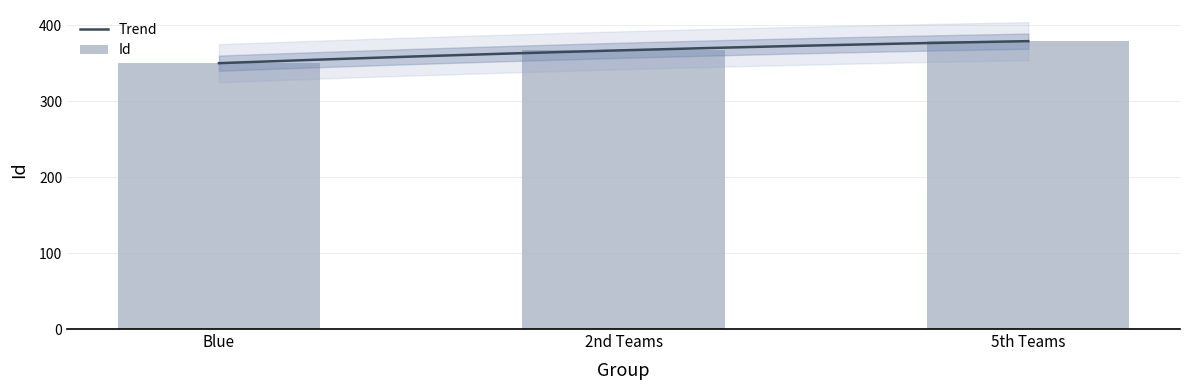

Where does the data first go above 367?

5th Teams